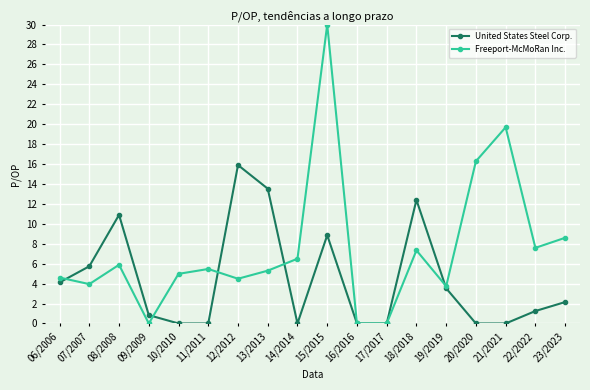

Which series ends up on top after the final intersection of Freeport-McMoRan Inc. and United States Steel Corp.?

Freeport-McMoRan Inc.